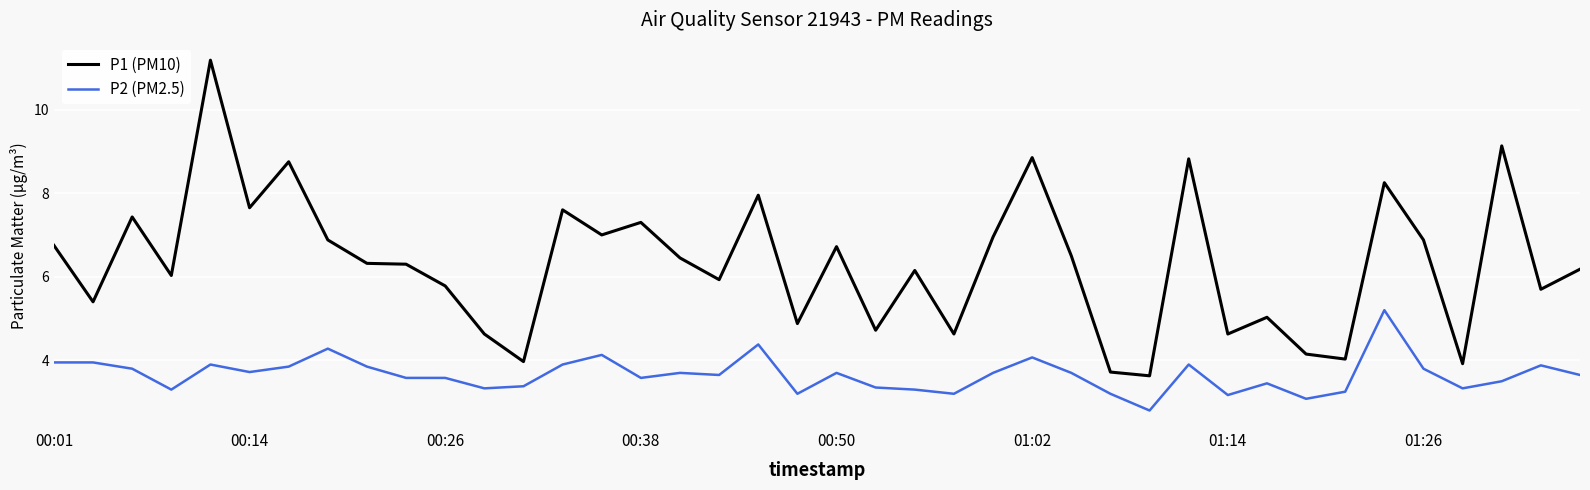

List the series in order of their peak value, lowest first.

P2 (PM2.5), P1 (PM10)